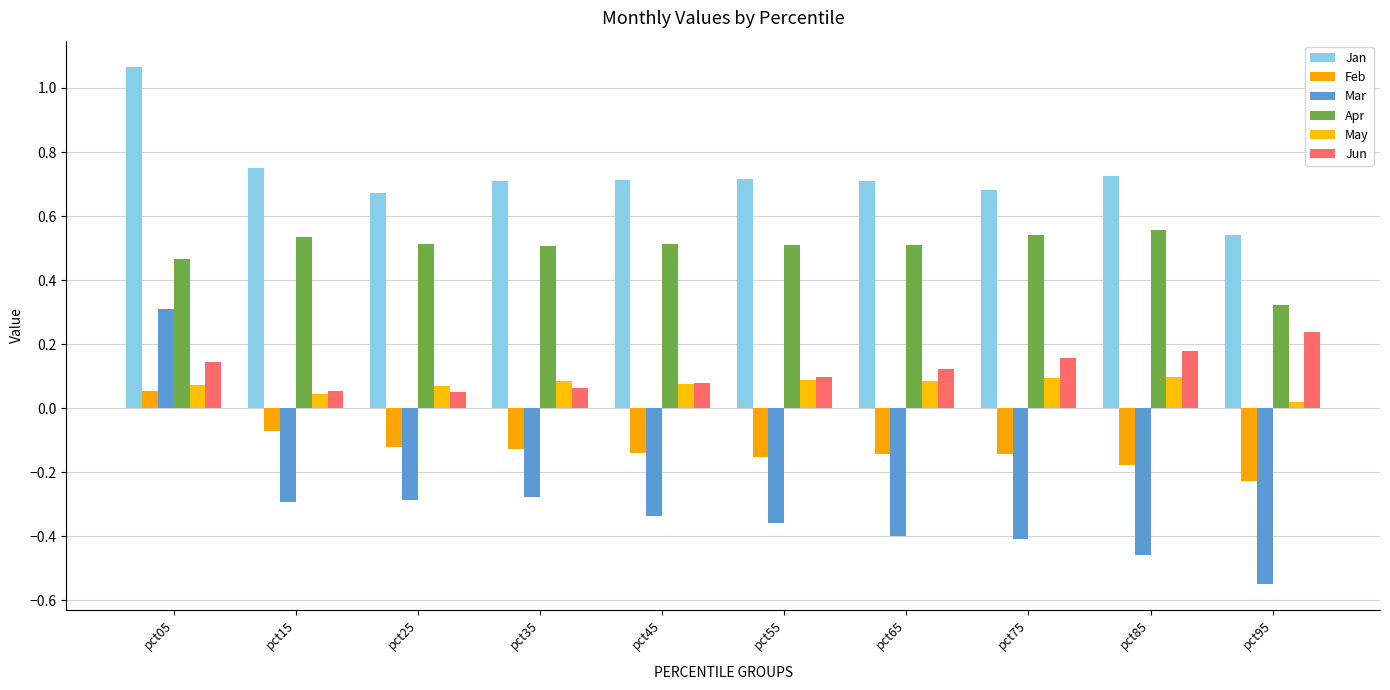

Reading left to right, transcribe all the data shown in this chart.

Jan: pct05=1.1	pct15=0.8	pct25=0.7	pct35=0.7	pct45=0.7	pct55=0.7	pct65=0.7	pct75=0.7	pct85=0.7	pct95=0.5
Feb: pct05=0.1	pct15=-0.1	pct25=-0.1	pct35=-0.1	pct45=-0.1	pct55=-0.2	pct65=-0.1	pct75=-0.1	pct85=-0.2	pct95=-0.2
Mar: pct05=0.3	pct15=-0.3	pct25=-0.3	pct35=-0.3	pct45=-0.3	pct55=-0.4	pct65=-0.4	pct75=-0.4	pct85=-0.5	pct95=-0.5
Apr: pct05=0.5	pct15=0.5	pct25=0.5	pct35=0.5	pct45=0.5	pct55=0.5	pct65=0.5	pct75=0.5	pct85=0.6	pct95=0.3
May: pct05=0.1	pct15=0.0	pct25=0.1	pct35=0.1	pct45=0.1	pct55=0.1	pct65=0.1	pct75=0.1	pct85=0.1	pct95=0.0
Jun: pct05=0.1	pct15=0.1	pct25=0.1	pct35=0.1	pct45=0.1	pct55=0.1	pct65=0.1	pct75=0.2	pct85=0.2	pct95=0.2